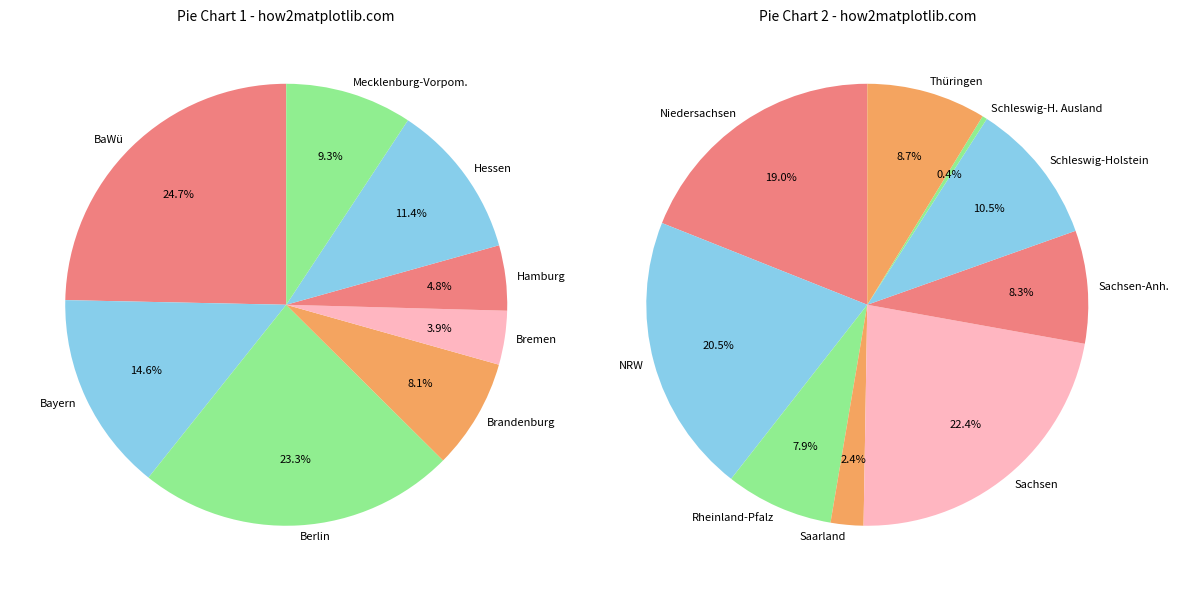

Which slice is the smallest?

Schleswig-H. Ausland